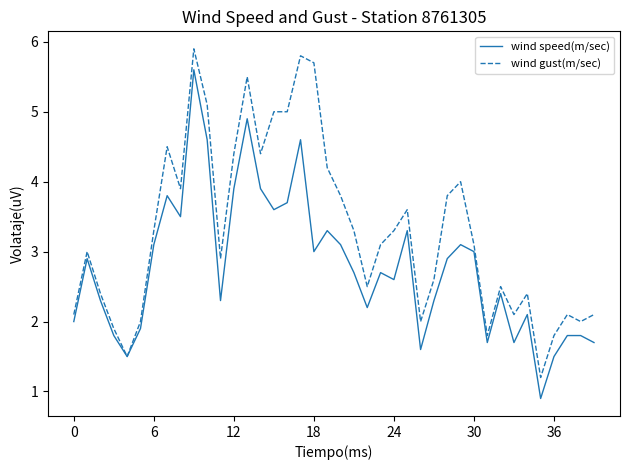

Rank the series by their maximum value, from lowest to highest.

wind speed(m/sec), wind gust(m/sec)